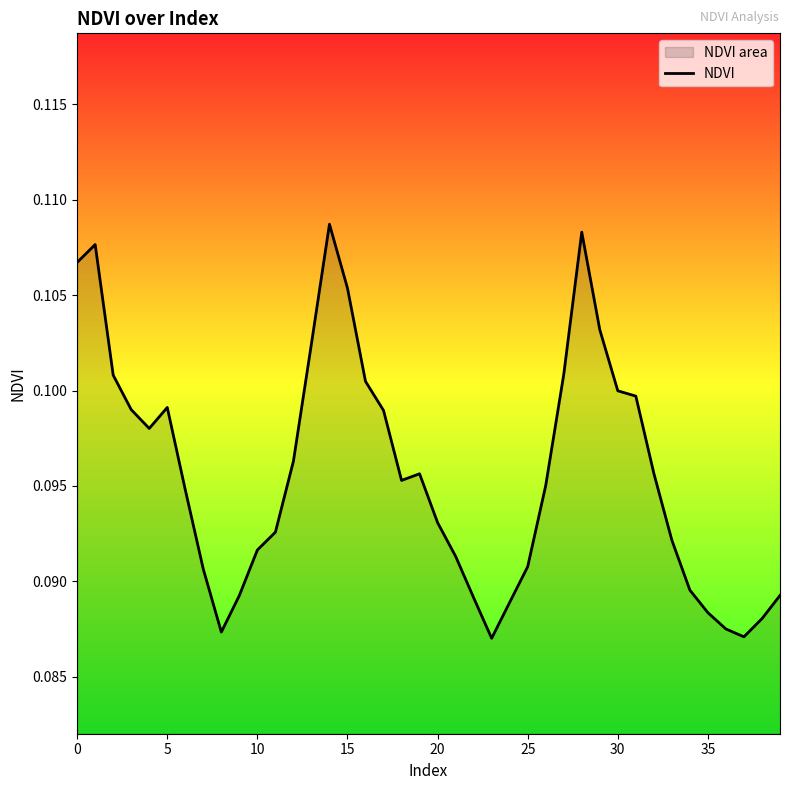

Count the values in the range 0 to 1.

40